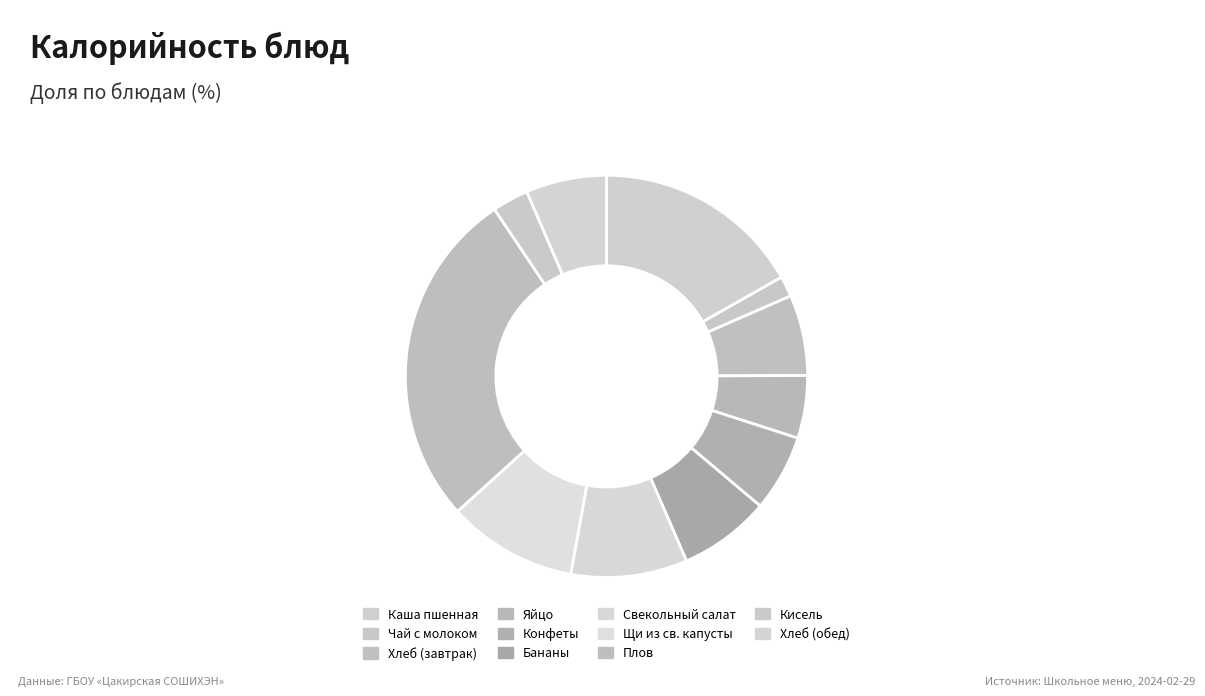

What percentage do Конфеты and Хлеб (обед) together represent?

12.7%